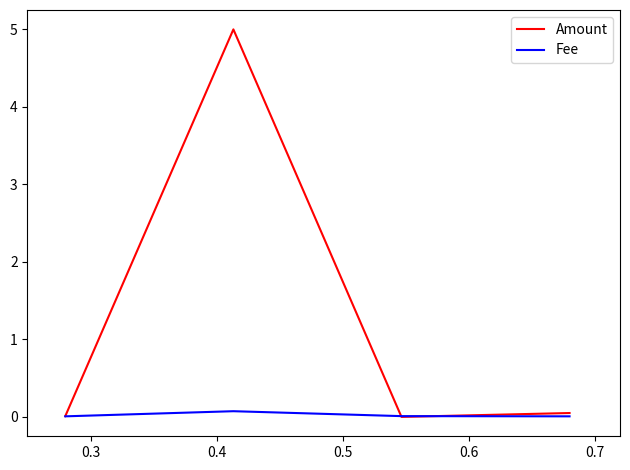

Which series has the widest spread of values?

Amount